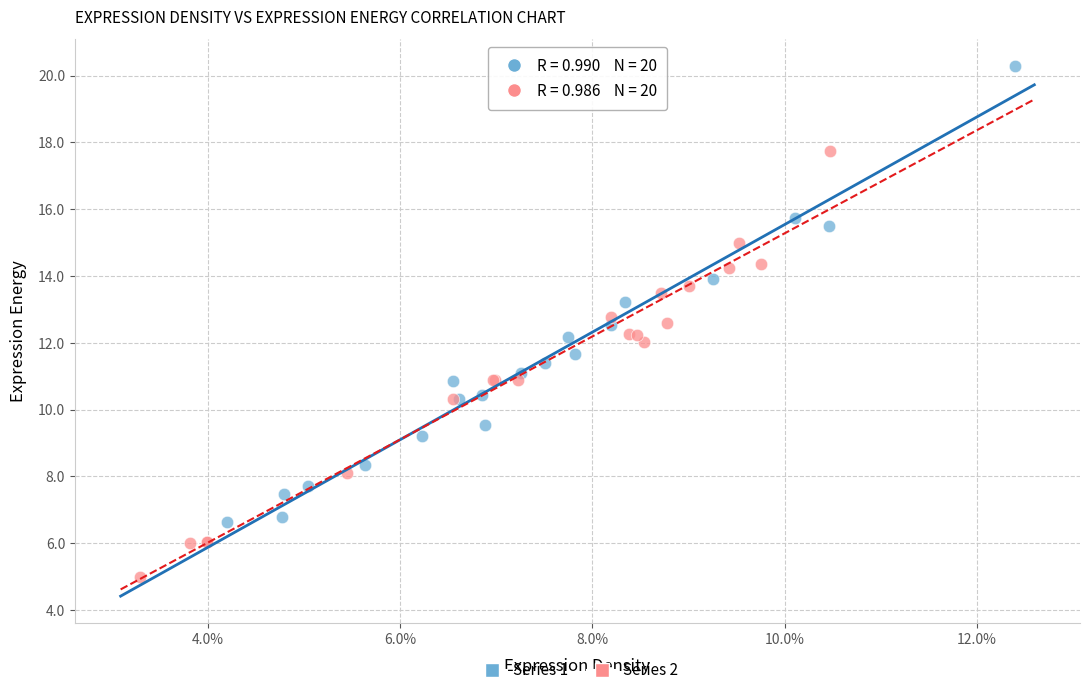

Which series reaches the minimum Y coordinate?

Series 2